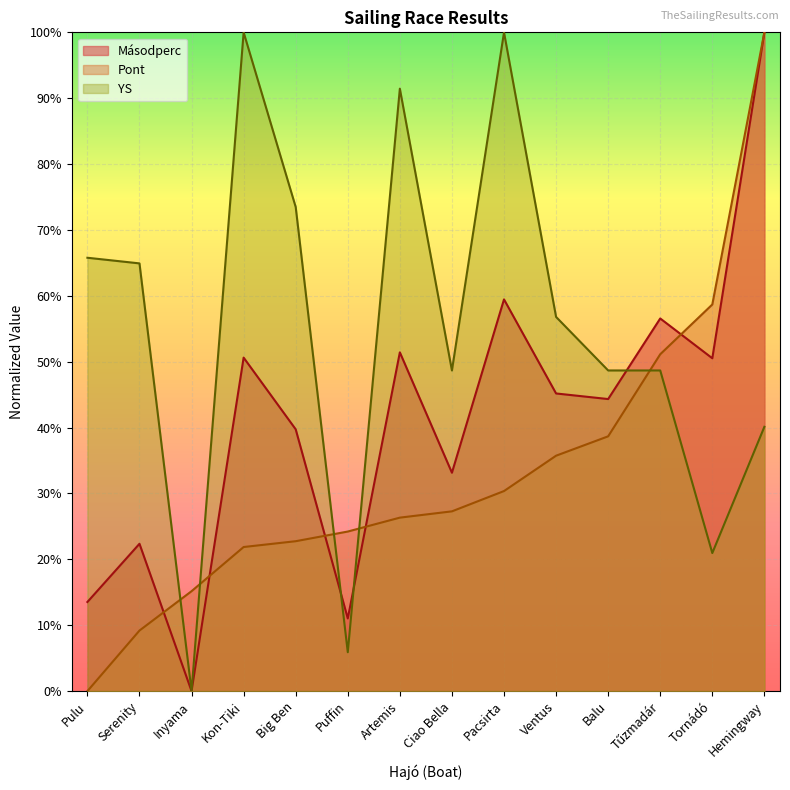

In Másodperc, how many points are lower than both neighbors (excluding endpoints)?

5